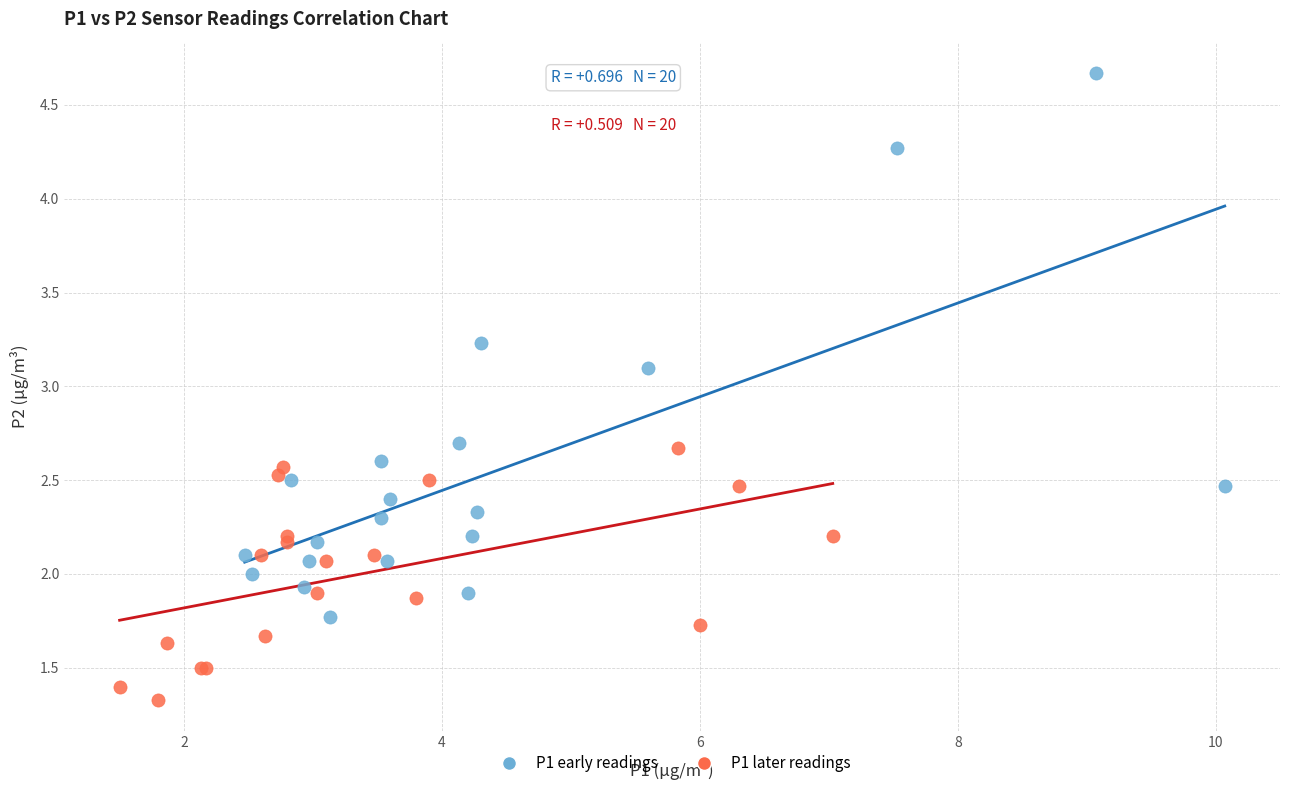

Which series has the largest Y range (max minus min)?

P1 early readings